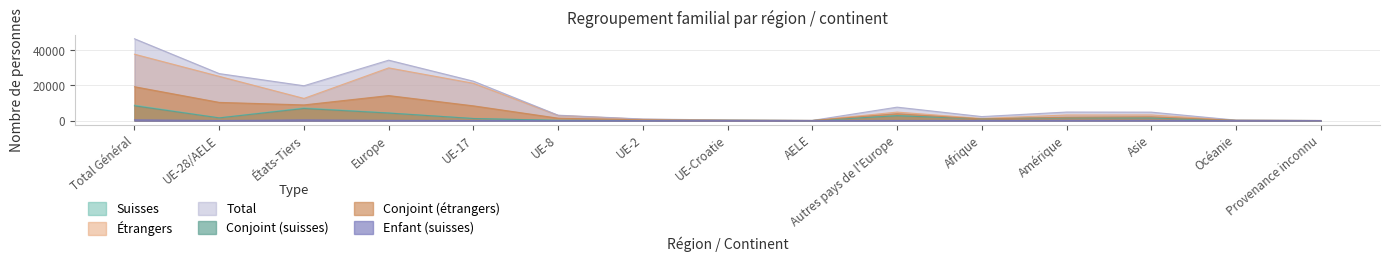

How many lines are shown in the chart?

6